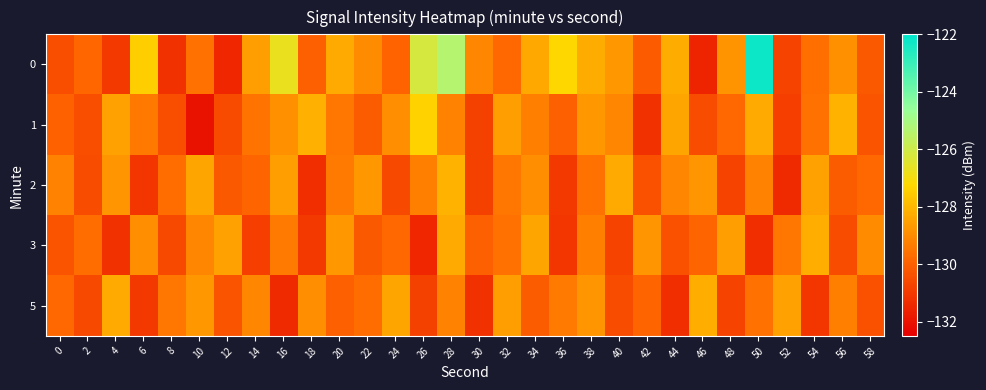

What is the greatest value displayed?

-122.2